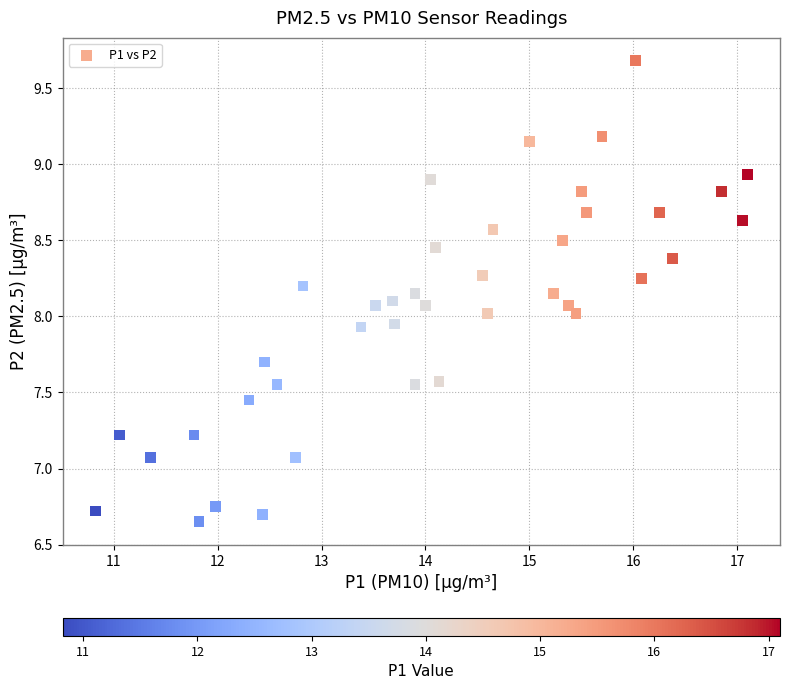

What is the range of Y values (max minus min)?

3.0